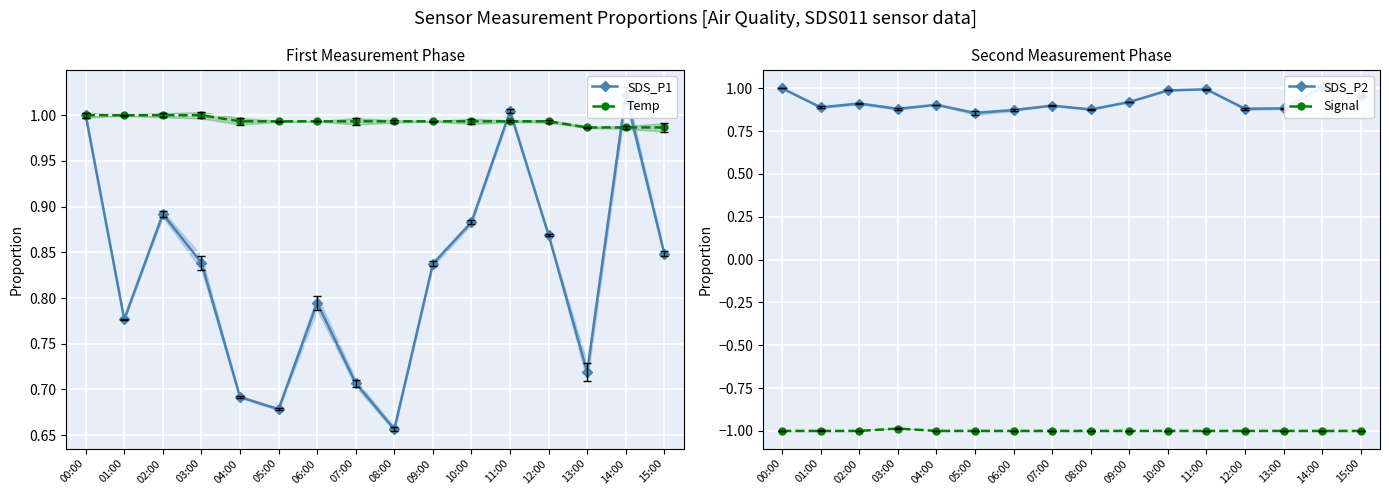

Is the value of Temp at 13:00 greater than the value of Signal at 13:00?

Yes